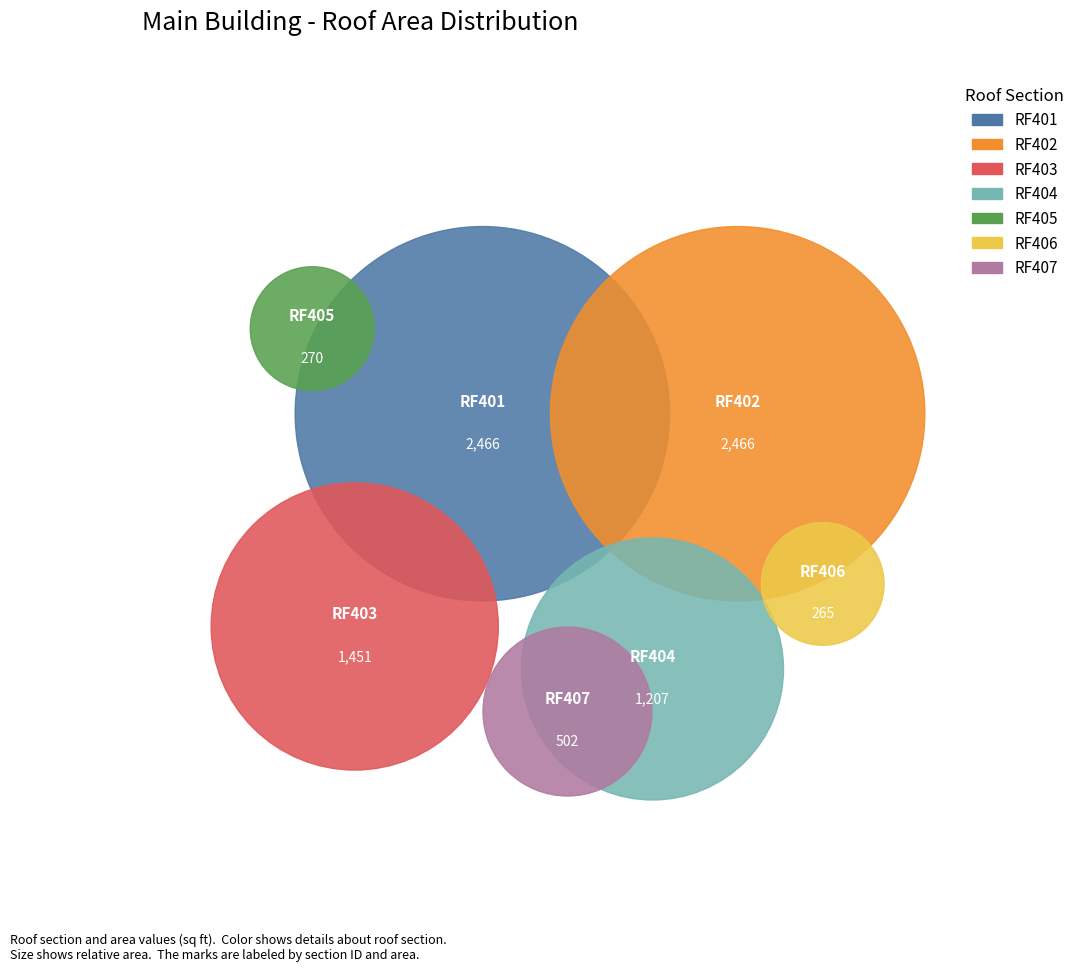

True or false: RF405 accounts for 3% of the total.

True